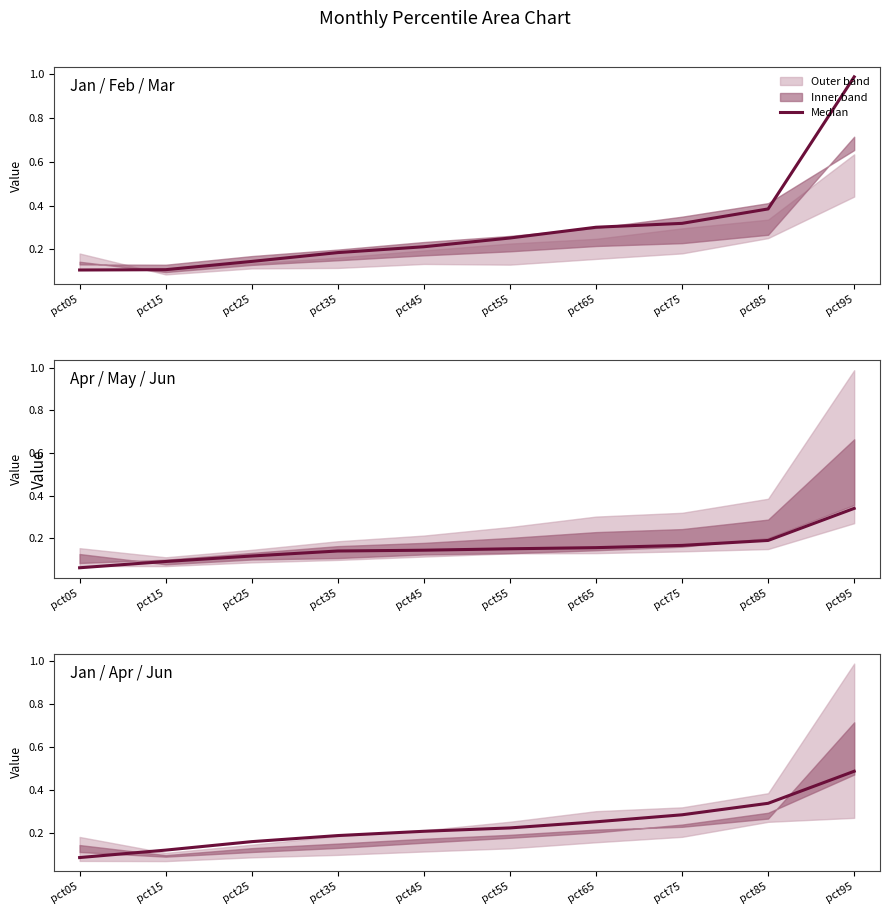

List the labels in order of value, largest first.

pct95, pct85, pct75, pct65, pct55, pct45, pct35, pct25, pct15, pct05